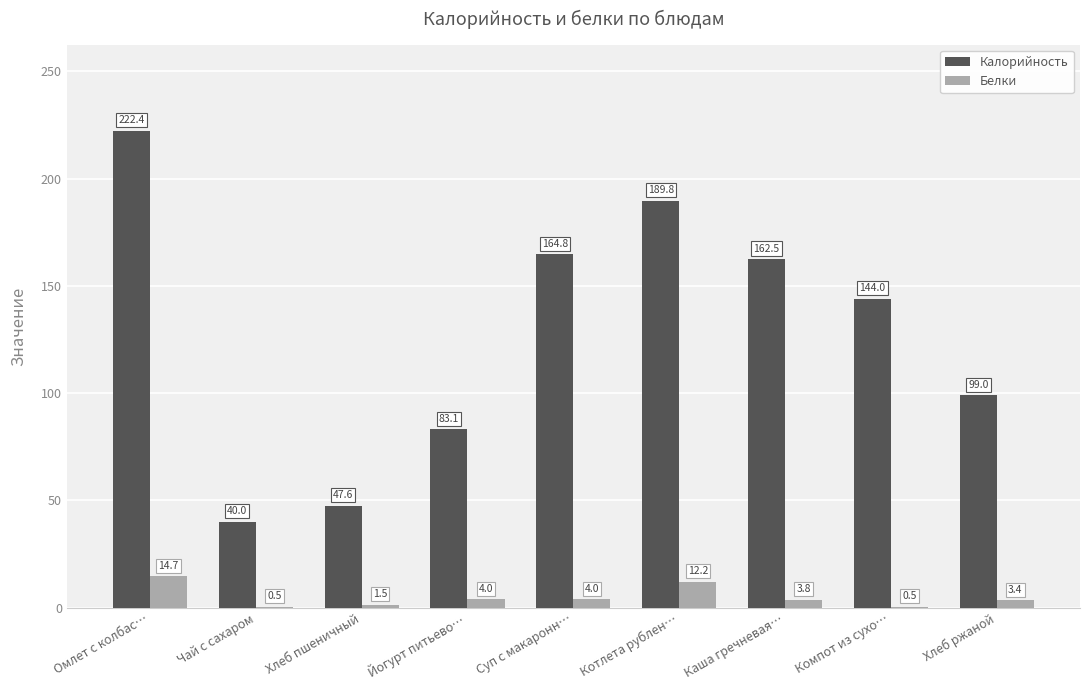

Where is Калорийность nearest to the value 131?

Компот из сухо…